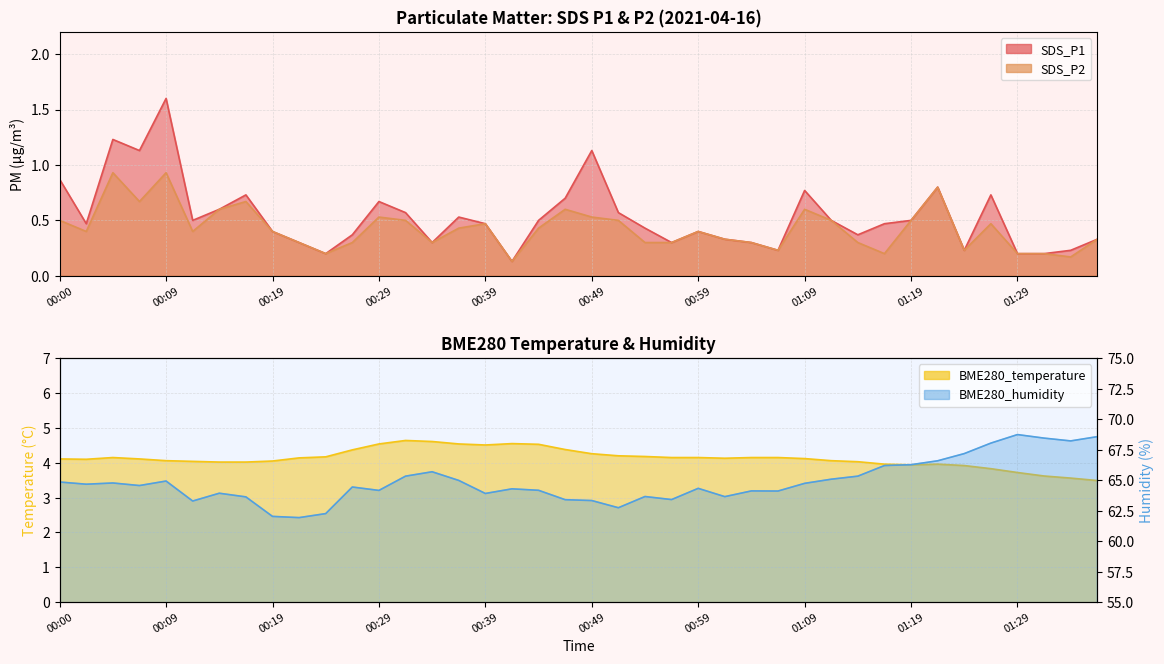

Count the number of data series in this chart.

4